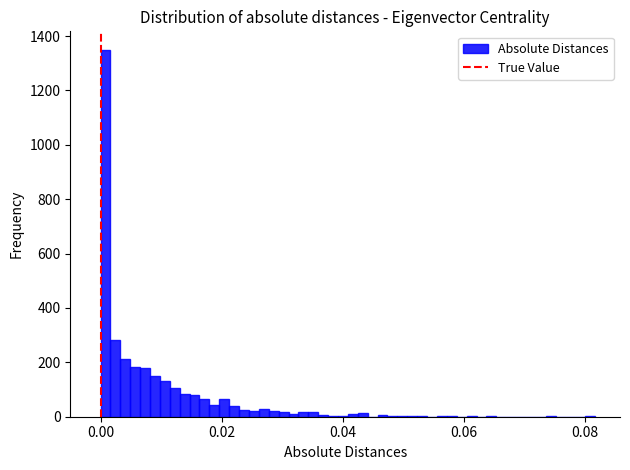

Read against the x-axis, roughly where is the centre of the tallest bar?

0.000